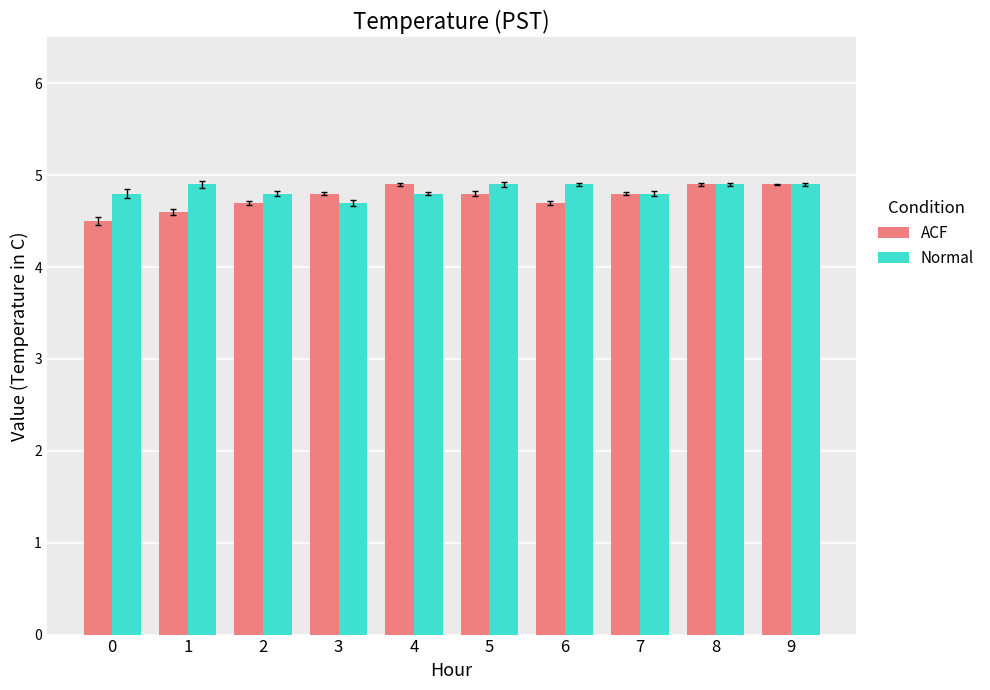

Count the ACF values in the range 4 to 5.

10